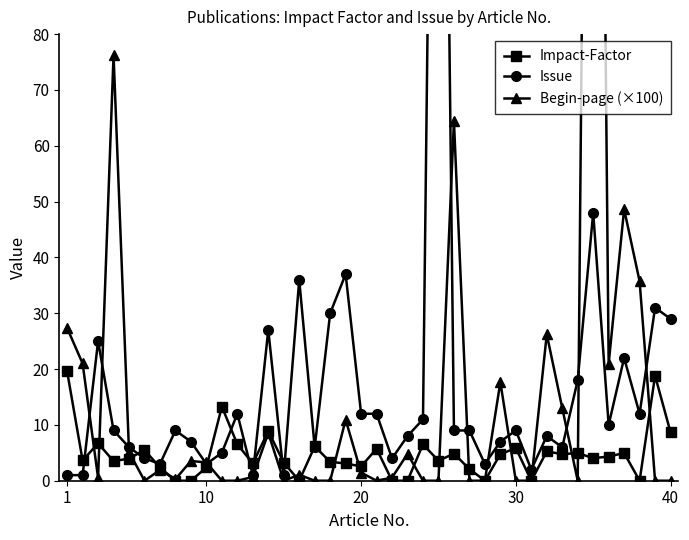

Where does the Begin-page (×100) series first go above 1?

1